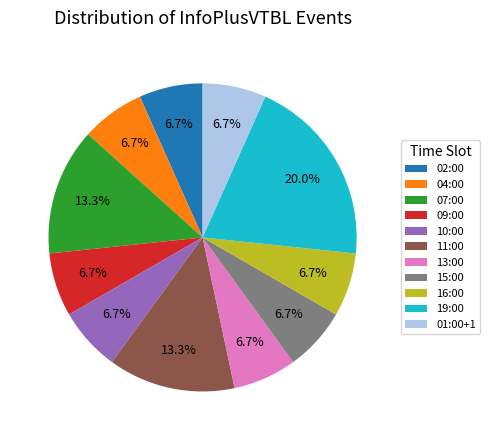

Does 01:00+1 represent more than half of the total?

No